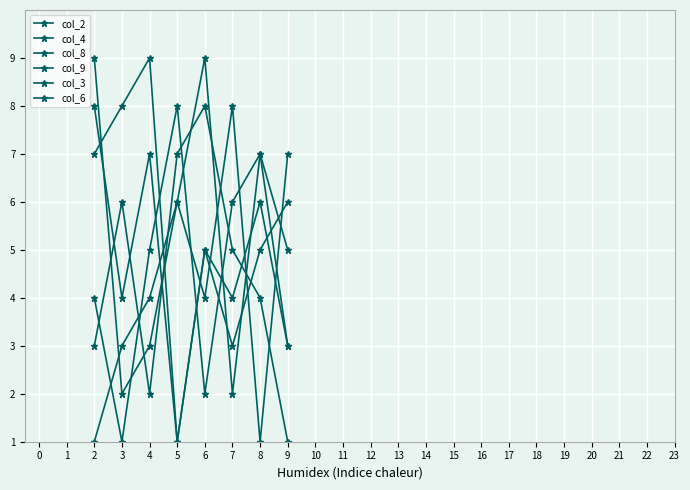

The value of col_6 at 4 is 3. True or false?

False